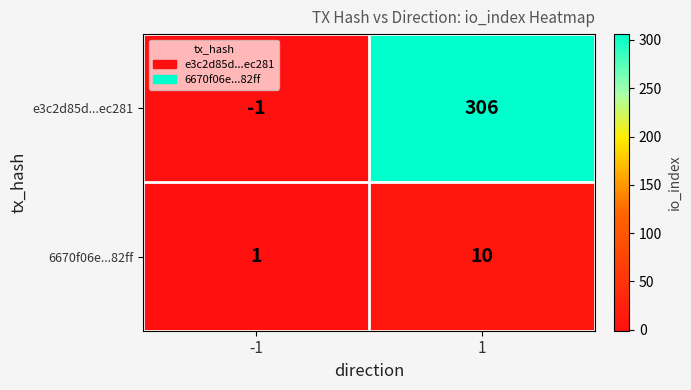

Is it true that e3c2d85d...ec281 equals 306 at 1?

True